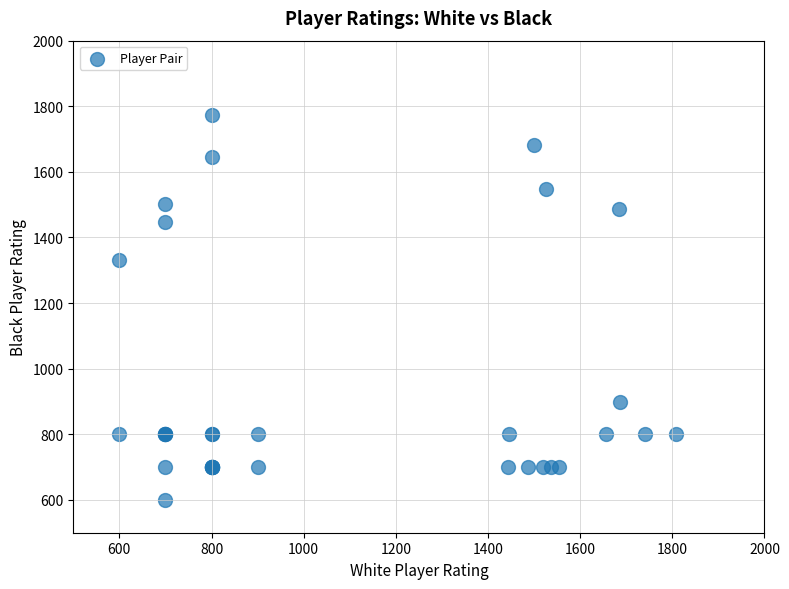

What Y value in the scatter plot is closest to 1186?

1330